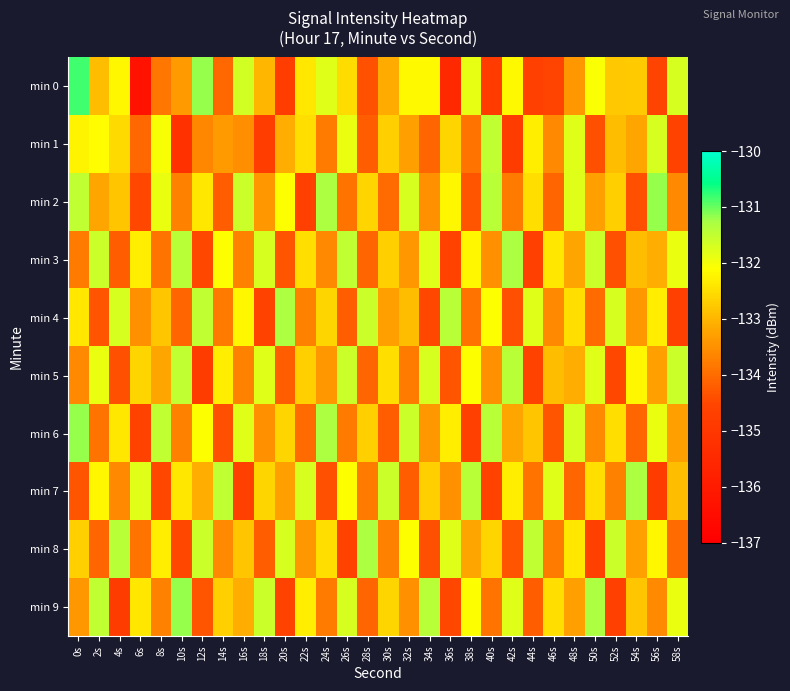

Reading right to left, what are all the values shown in this chart?

min 0: 58s=-131.7	56s=-134.6	54s=-132.7	52s=-132.8	50s=-132.1	48s=-133.4	46s=-134.6	44s=-134.7	42s=-132.2	40s=-134.8	38s=-131.9	36s=-135.5	34s=-132.2	32s=-132.2	30s=-133.1	28s=-134.4	26s=-132.5	24s=-131.8	22s=-132.4	20s=-134.8	18s=-133.0	16s=-131.7	14s=-134.0	12s=-131.2	10s=-133.3	8s=-133.8	6s=-136.3	4s=-132.2	2s=-132.9	0s=-130.8
min 1: 58s=-134.6	56s=-131.7	54s=-133.2	52s=-132.9	50s=-134.4	48s=-131.8	46s=-133.6	44s=-132.3	42s=-134.8	40s=-131.5	38s=-133.9	36s=-132.6	34s=-134.1	32s=-133.3	30s=-132.7	28s=-134.2	26s=-131.9	24s=-133.8	22s=-132.5	20s=-133.1	18s=-134.8	16s=-133.5	14s=-133.3	12s=-133.6	10s=-135.2	8s=-132.0	6s=-134.1	4s=-132.5	2s=-132.1	0s=-132.2
min 2: 58s=-133.6	56s=-131.2	54s=-134.4	52s=-132.7	50s=-133.3	48s=-131.8	46s=-134.1	44s=-132.5	42s=-133.8	40s=-131.4	38s=-134.3	36s=-132.2	34s=-133.5	32s=-131.7	30s=-134.0	28s=-132.6	26s=-133.9	24s=-131.3	22s=-134.7	20s=-132.1	18s=-133.4	16s=-131.6	14s=-134.2	12s=-132.4	10s=-133.7	8s=-131.9	6s=-134.5	4s=-132.8	2s=-133.2	0s=-131.5
min 3: 58s=-131.9	56s=-133.1	54s=-132.9	52s=-134.4	50s=-131.6	48s=-133.2	46s=-132.4	44s=-134.7	42s=-131.3	40s=-133.5	38s=-132.2	36s=-134.6	34s=-131.8	32s=-133.4	30s=-132.7	28s=-134.1	26s=-131.5	24s=-133.6	22s=-132.5	20s=-134.3	18s=-131.7	16s=-133.7	14s=-132.1	12s=-134.5	10s=-131.4	8s=-133.9	6s=-132.3	4s=-134.2	2s=-131.6	0s=-133.8
min 4: 58s=-134.7	56s=-132.3	54s=-133.4	52s=-131.7	50s=-134.0	48s=-132.5	46s=-133.6	44s=-131.8	42s=-134.4	40s=-132.1	38s=-133.9	36s=-131.4	34s=-134.5	32s=-132.9	30s=-133.3	28s=-131.6	26s=-134.2	24s=-132.6	22s=-133.7	20s=-131.3	18s=-134.6	16s=-132.2	14s=-133.8	12s=-131.5	10s=-134.1	8s=-132.8	6s=-133.5	4s=-131.7	2s=-134.3	0s=-132.4
min 5: 58s=-131.6	56s=-133.3	54s=-132.2	52s=-134.5	50s=-131.8	48s=-133.1	46s=-132.9	44s=-134.6	42s=-131.4	40s=-133.5	38s=-132.1	36s=-134.3	34s=-131.7	32s=-133.8	30s=-132.5	28s=-134.1	26s=-131.6	24s=-133.4	22s=-132.7	20s=-134.2	18s=-131.8	16s=-133.7	14s=-132.3	12s=-134.8	10s=-131.5	8s=-133.2	6s=-132.6	4s=-134.4	2s=-131.9	0s=-133.6
min 6: 58s=-133.3	56s=-131.9	54s=-134.1	52s=-132.5	50s=-133.6	48s=-131.7	46s=-134.3	44s=-132.8	42s=-133.2	40s=-131.4	38s=-134.7	36s=-132.3	34s=-133.4	32s=-131.6	30s=-134.2	28s=-132.7	26s=-133.8	24s=-131.3	22s=-134.0	20s=-132.6	18s=-133.5	16s=-131.8	14s=-134.4	12s=-132.1	10s=-133.7	8s=-131.5	6s=-134.6	4s=-132.4	2s=-133.9	0s=-131.2
min 7: 58s=-132.9	56s=-134.8	54s=-131.3	52s=-133.7	50s=-132.5	48s=-134.1	46s=-131.8	44s=-133.9	42s=-132.3	40s=-134.6	38s=-131.4	36s=-133.5	34s=-132.7	32s=-134.2	30s=-131.6	28s=-133.8	26s=-132.1	24s=-134.4	22s=-131.7	20s=-133.3	18s=-132.6	16s=-134.7	14s=-131.5	12s=-133.1	10s=-132.4	8s=-134.5	6s=-131.8	4s=-133.6	2s=-132.2	0s=-134.3
min 8: 58s=-134.0	56s=-132.2	54s=-133.3	52s=-131.6	50s=-134.7	48s=-132.4	46s=-133.8	44s=-131.5	42s=-134.3	40s=-132.6	38s=-133.2	36s=-131.8	34s=-134.4	32s=-132.1	30s=-133.7	28s=-131.3	26s=-134.6	24s=-132.5	22s=-133.4	20s=-131.7	18s=-134.2	16s=-132.8	14s=-133.6	12s=-131.6	10s=-134.5	8s=-132.3	6s=-133.9	4s=-131.4	2s=-134.1	0s=-132.7
min 9: 58s=-131.9	56s=-133.6	54s=-132.8	52s=-134.7	50s=-131.3	48s=-133.3	46s=-132.5	44s=-134.2	42s=-131.8	40s=-133.9	38s=-132.1	36s=-134.5	34s=-131.4	32s=-133.5	30s=-132.6	28s=-134.1	26s=-131.7	24s=-133.8	22s=-132.3	20s=-134.6	18s=-131.6	16s=-133.1	14s=-132.7	12s=-134.3	10s=-131.2	8s=-133.7	6s=-132.4	4s=-134.8	2s=-131.5	0s=-133.4